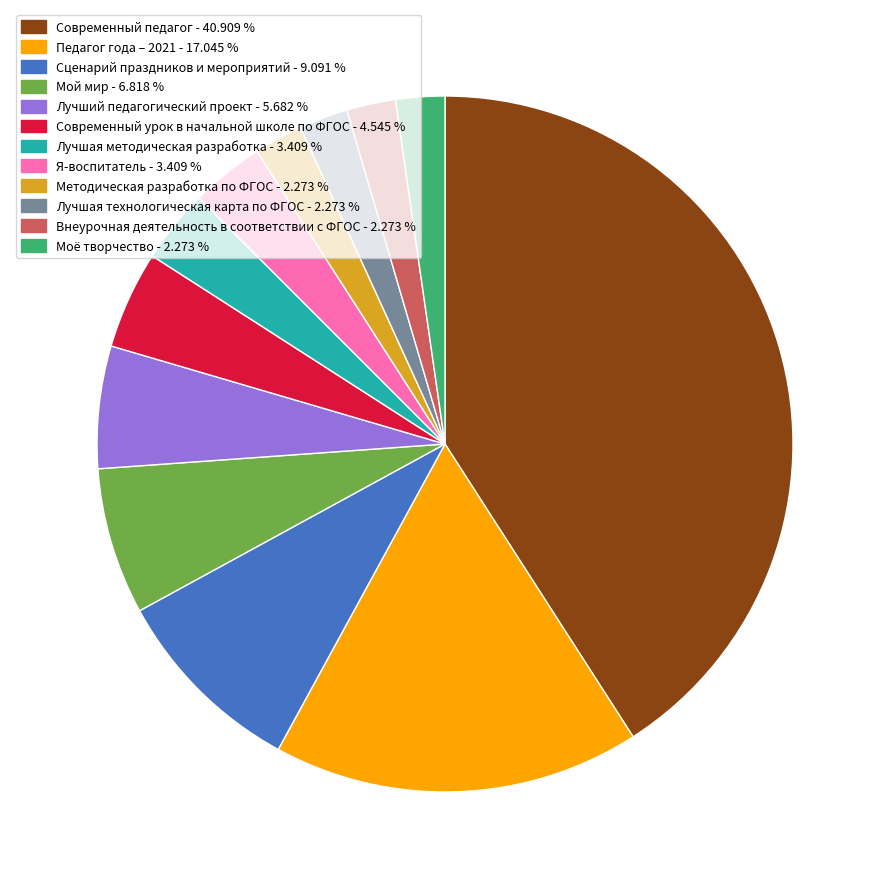

Does any single category account for the majority?

No